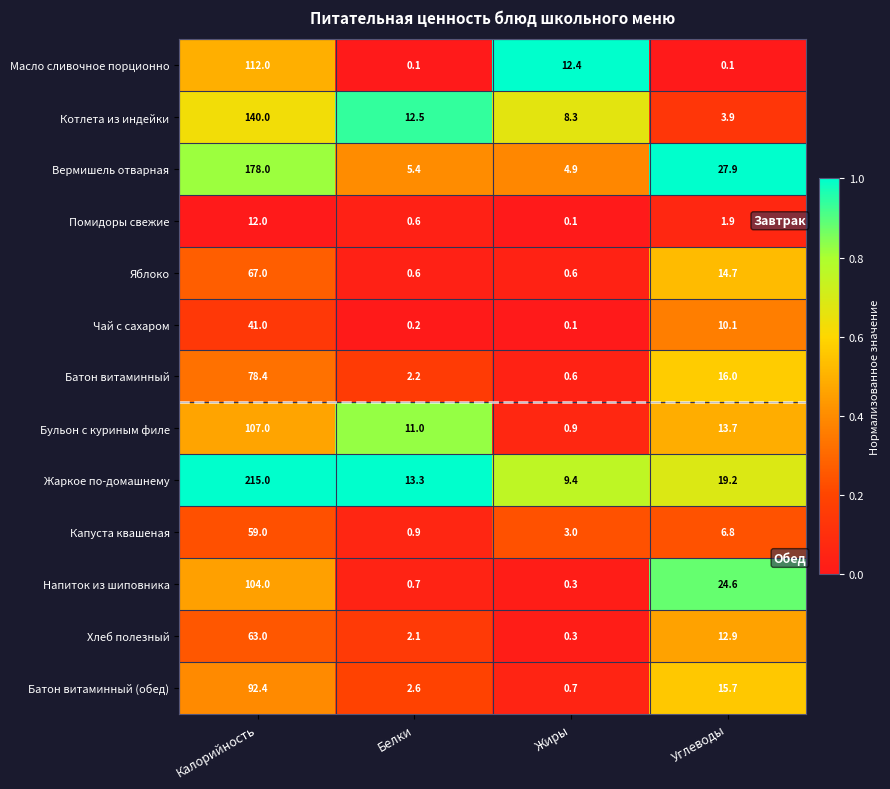

What is the total value across all series at Калорийность?

1268.8